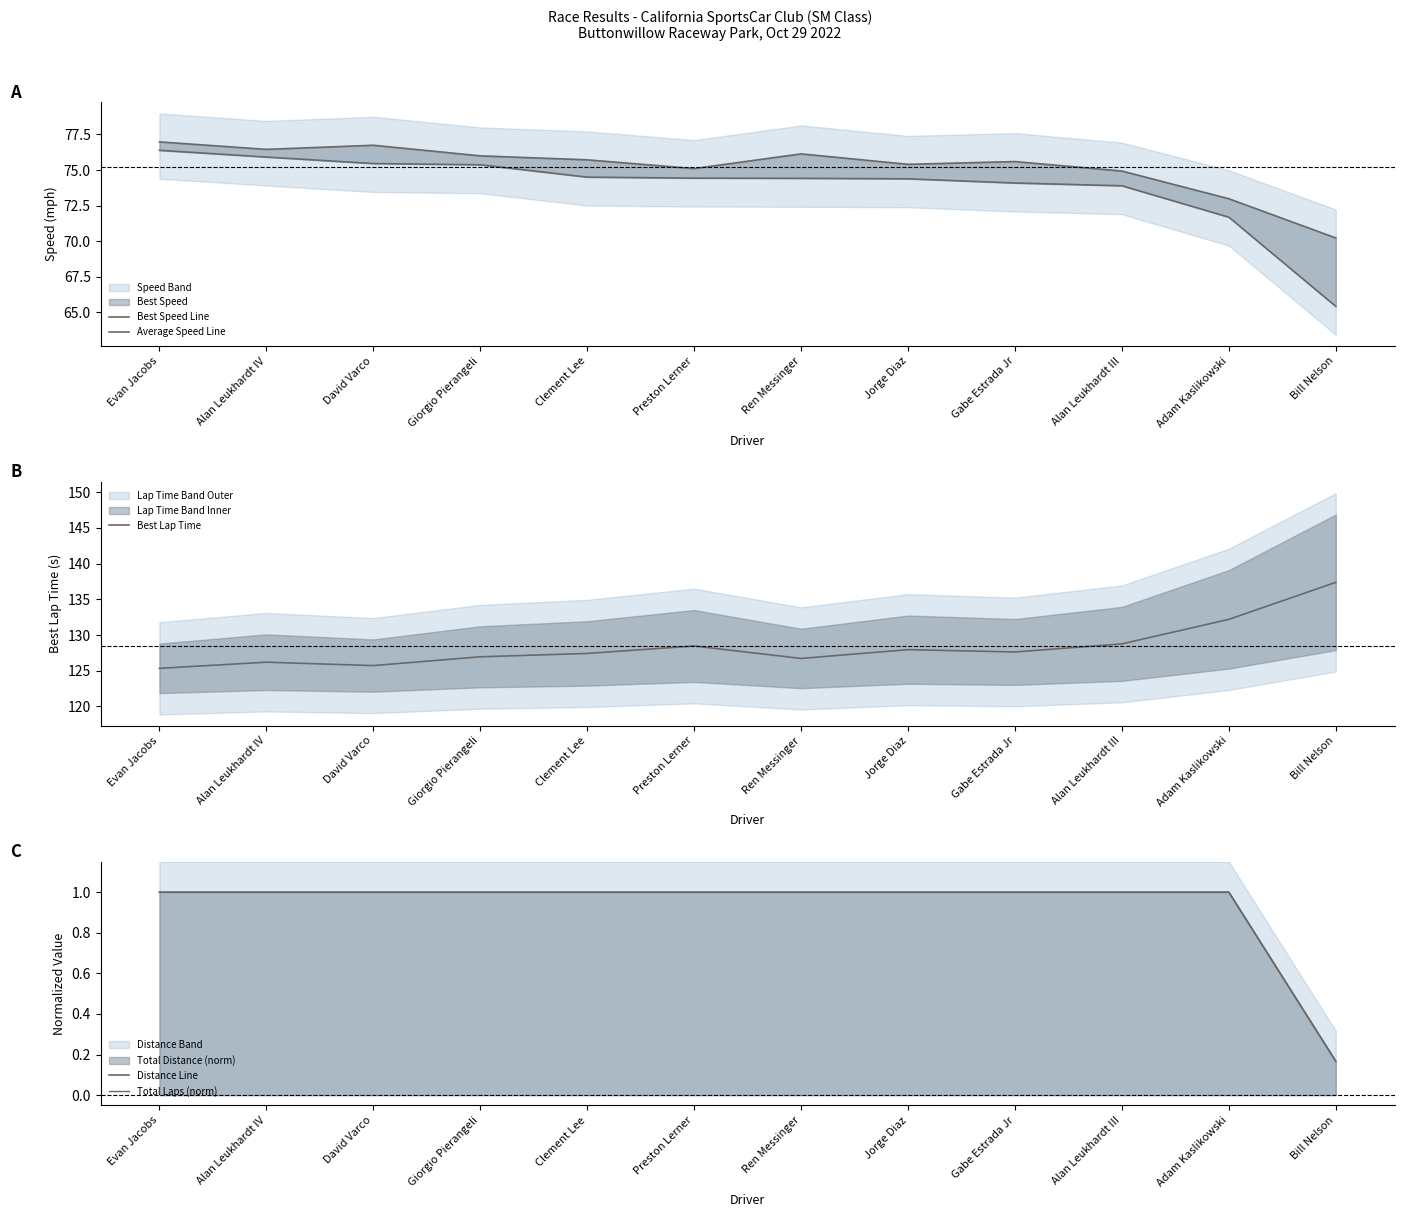

What is the total value across all series at Alan Leukhardt III?

279.6